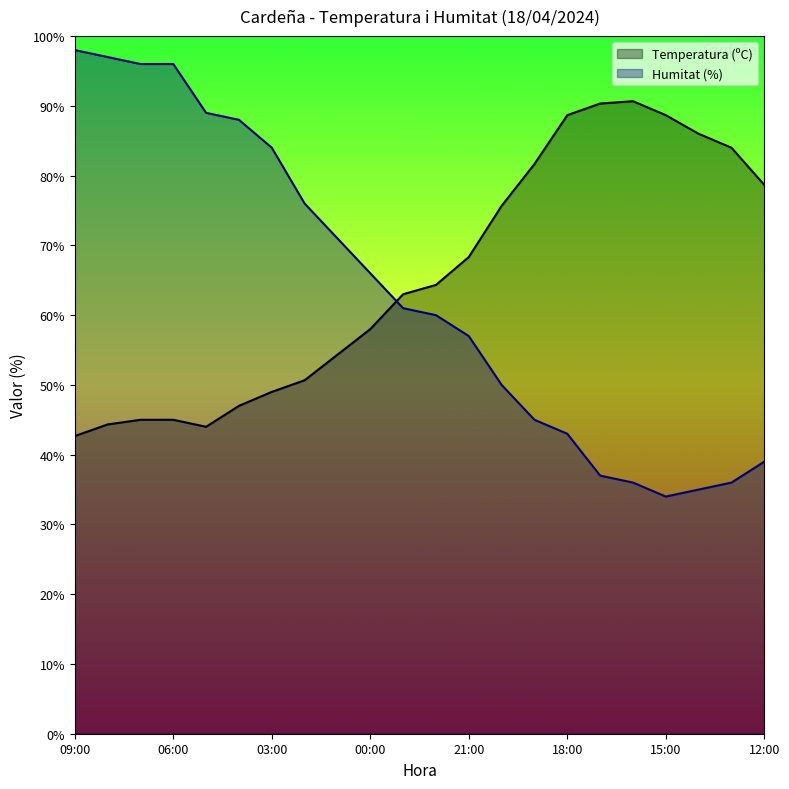

Which series has the largest total across all categories?

Temperatura (ºC)